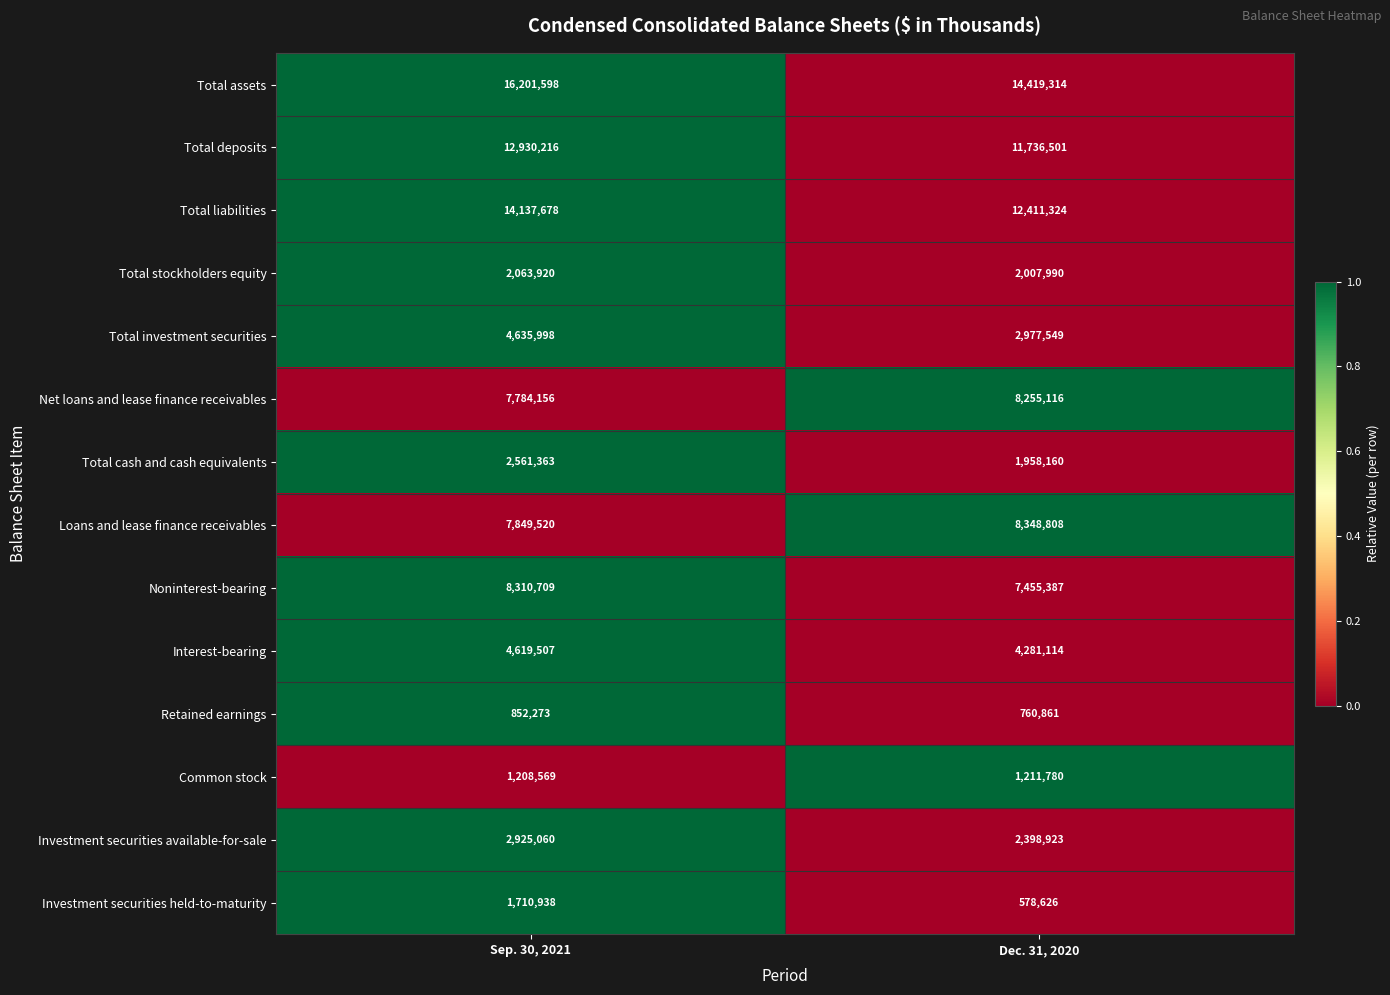

What is the spread (max minus min) of values at Dec. 31, 2020?

13840688